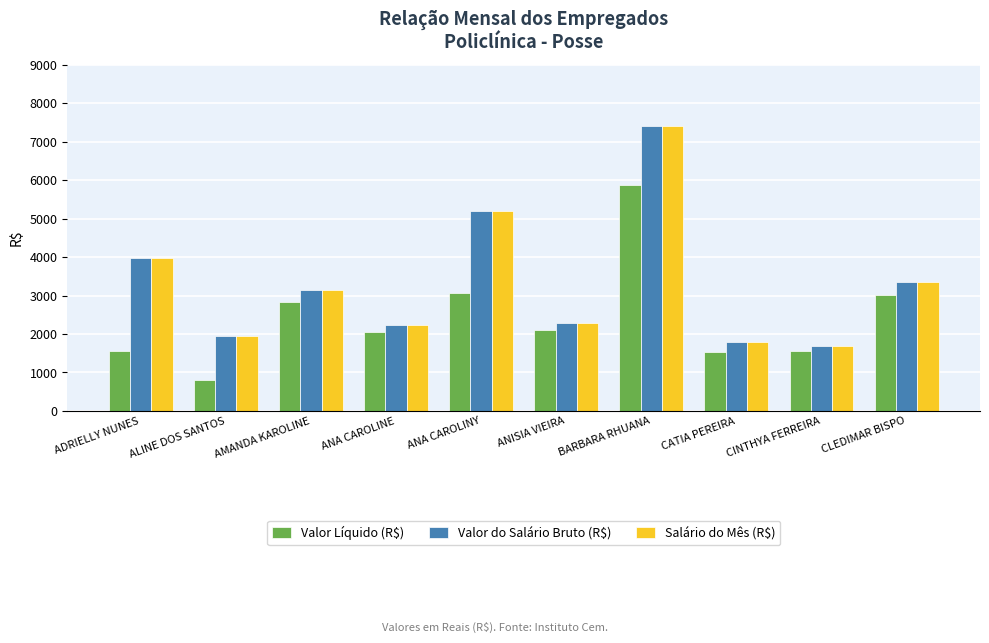

What is the total value across all series at CATIA PEREIRA?

5090.4